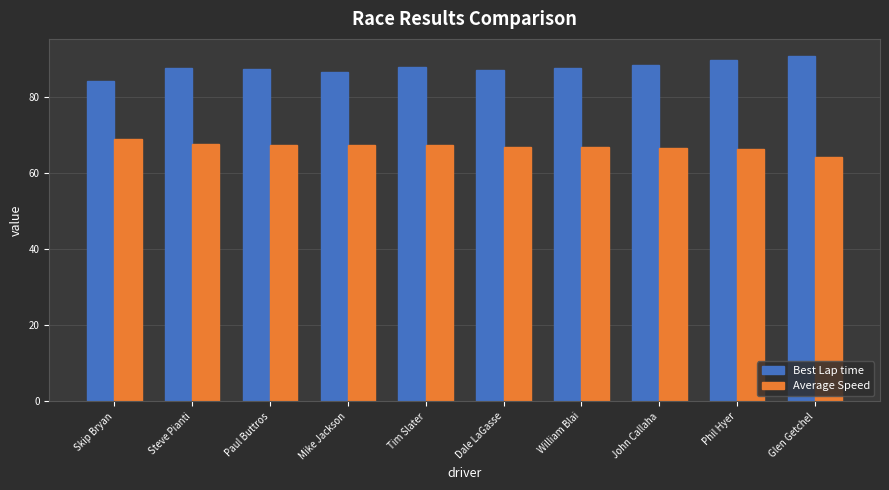

What value does the Average Speed series have at Phil Hyer?

66.4